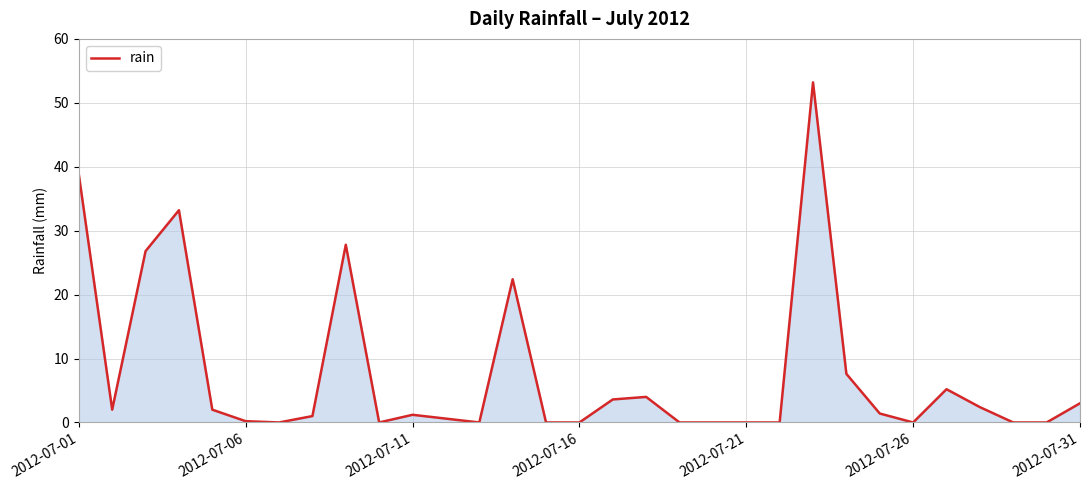

What is the difference between the maximum and minimum values?

53.2